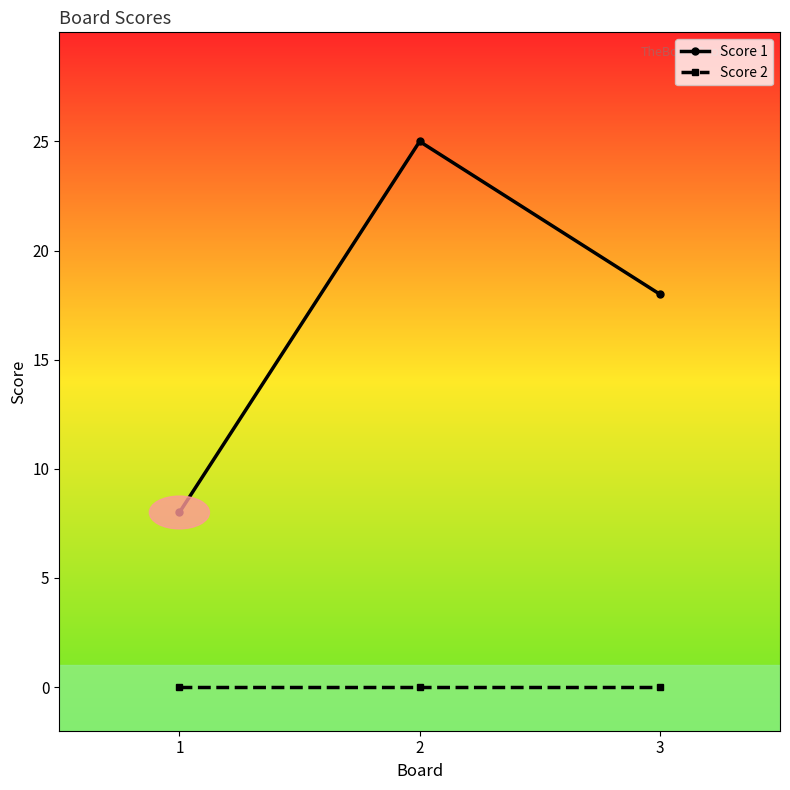

Is the value of Score 2 at 2 greater than the value of Score 1 at 3?

No